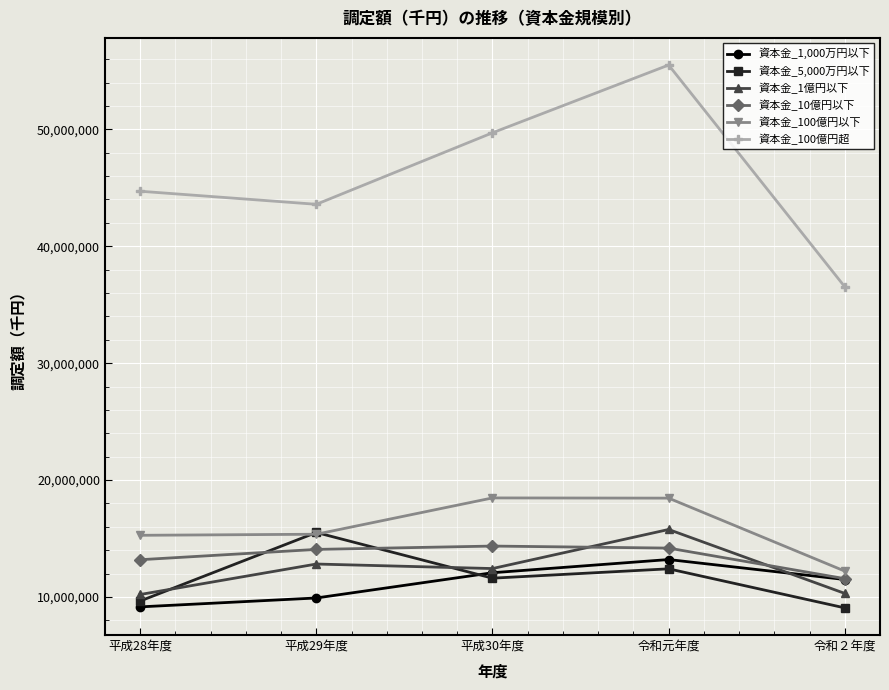

What is the label of the 1st point from the left?

平成28年度